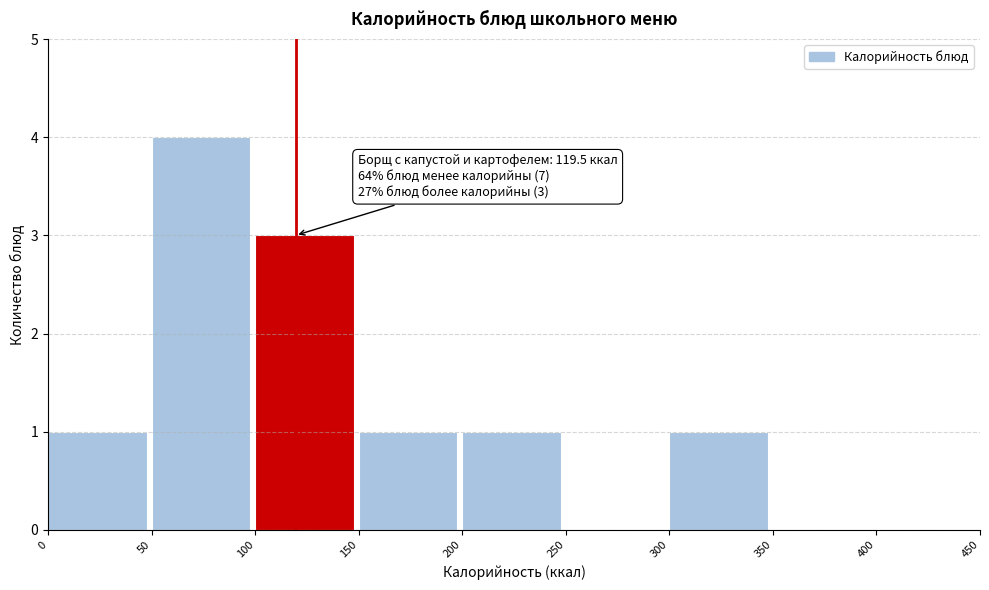

Over which range of the x-axis is the bar tallest?

50 to 100